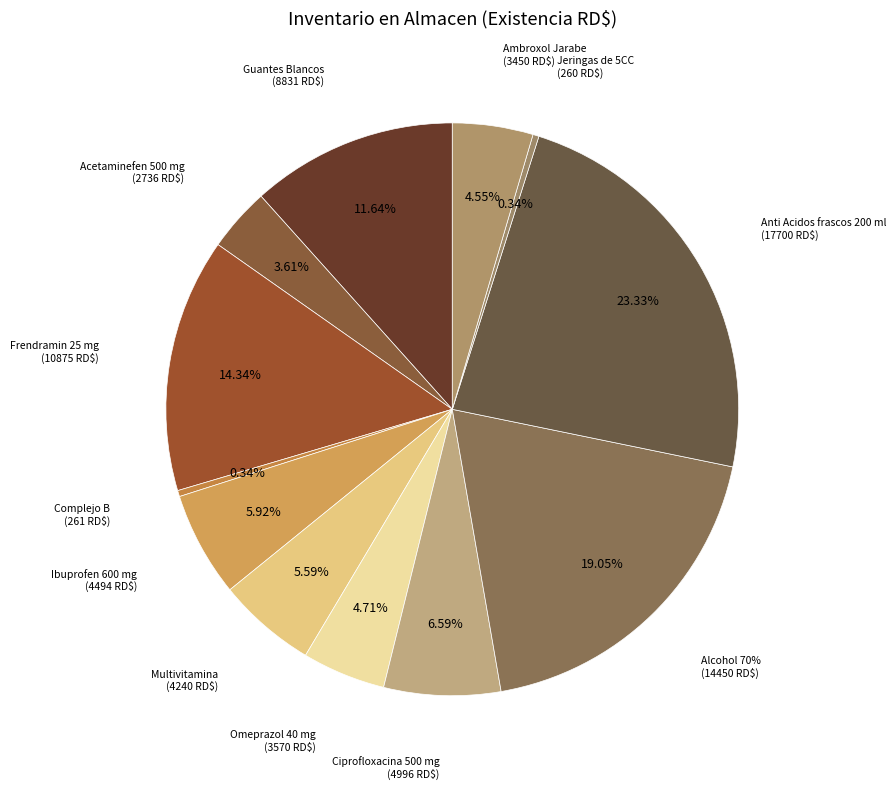

What percentage do Complejo B and Guantes Blancos together represent?

12.0%